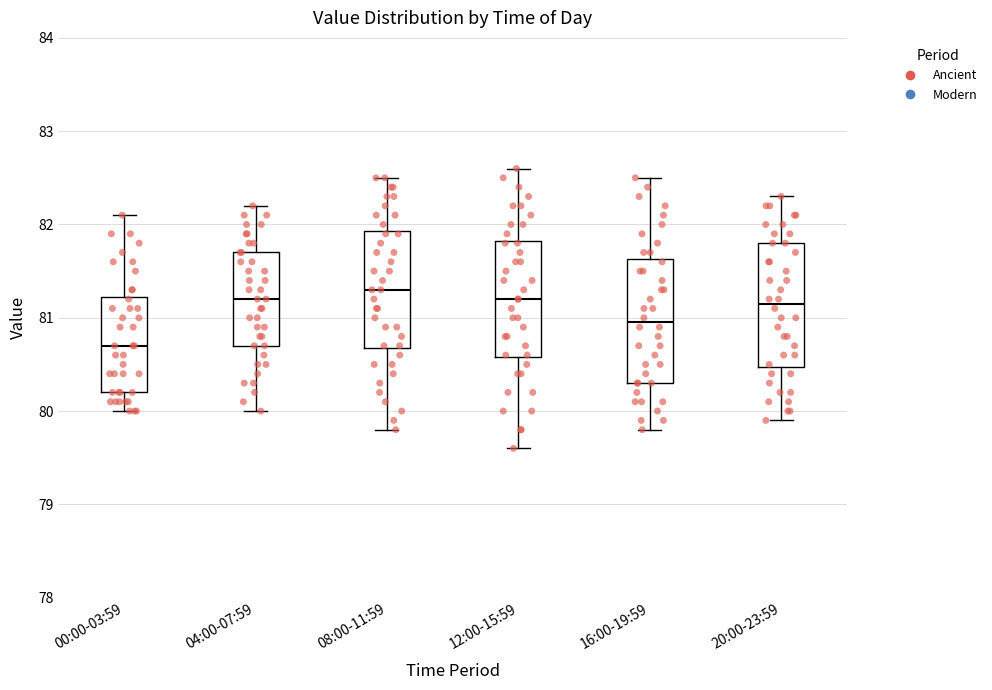

Reading left to right, read every box against the y-axis: the position of its median line, the range the box covers, and the ends of its whiskers. The values are not printed on the chart, so give them approximately, as read against the axis.

00:00-03:59: median 80.7, box 80.2 to 81.2, whiskers 80.0 to 82.1
04:00-07:59: median 81.2, box 80.7 to 81.7, whiskers 80.0 to 82.2
08:00-11:59: median 81.3, box 80.7 to 81.9, whiskers 79.8 to 82.5
12:00-15:59: median 81.2, box 80.6 to 81.8, whiskers 79.6 to 82.6
16:00-19:59: median 81.0, box 80.3 to 81.6, whiskers 79.8 to 82.5
20:00-23:59: median 81.2, box 80.5 to 81.8, whiskers 79.9 to 82.3